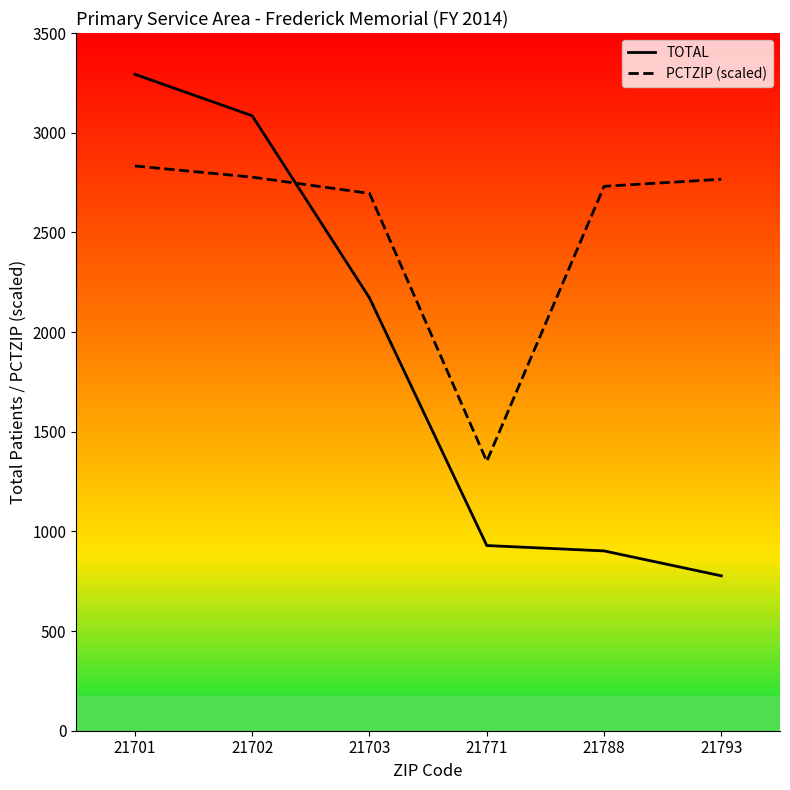

What is the total value across all series at 21702?

5862.1